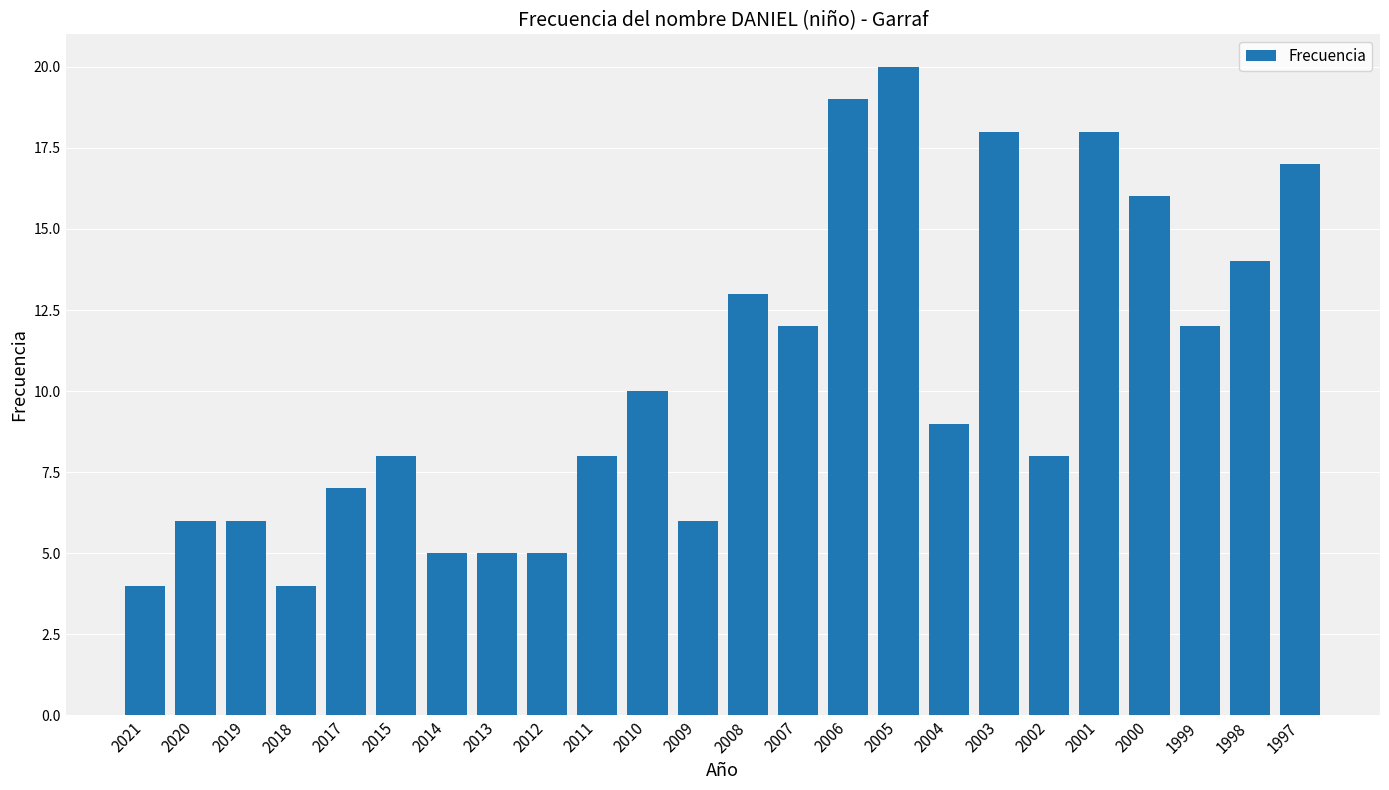

How many categories are shown in the chart?

24